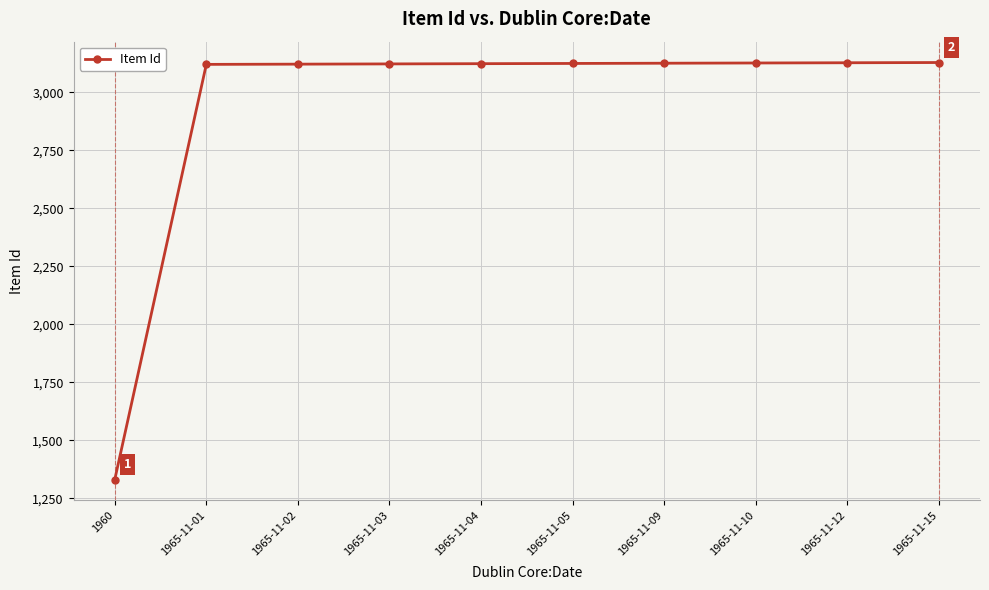

What is the difference between the second highest and second lowest values?

7